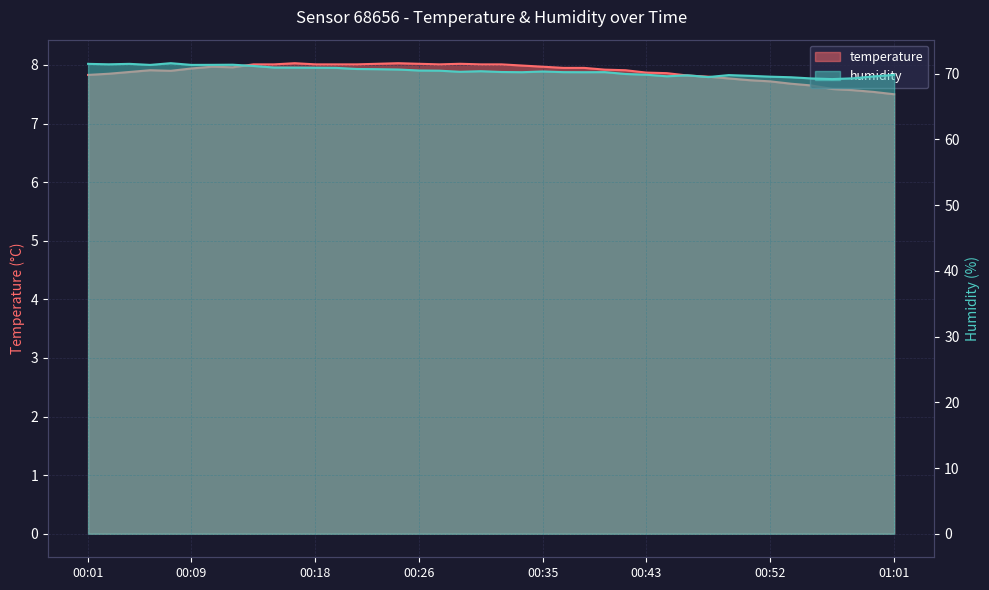

True or false: temperature has a value of 4.3 at 00:01.

False